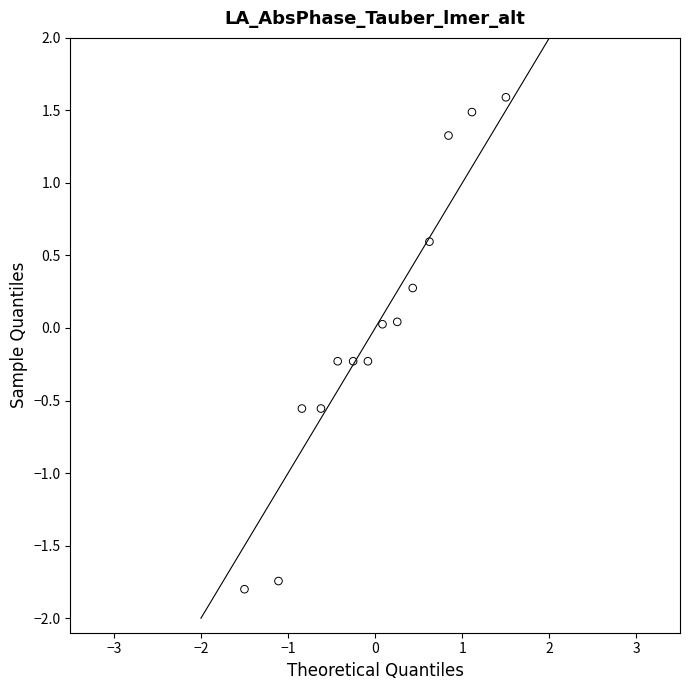

What is the range of X values (max minus min)?

3.0